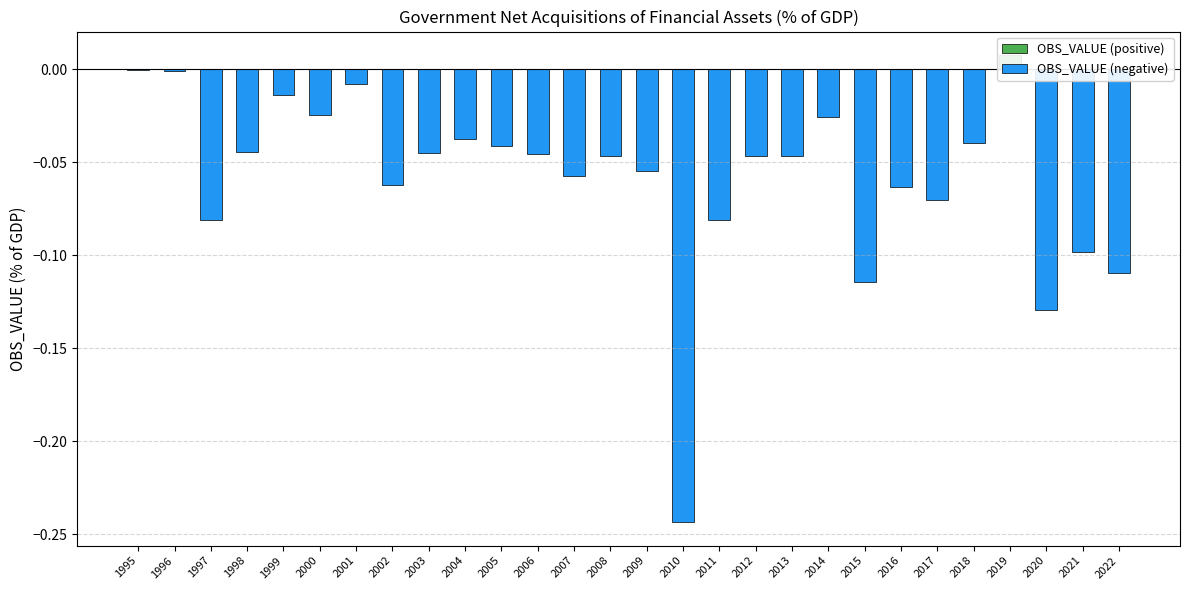

Rank the categories by OBS_VALUE (positive) value from highest to lowest.

2019, 1995, 1996, 1997, 1998, 1999, 2000, 2001, 2002, 2003, 2004, 2005, 2006, 2007, 2008, 2009, 2010, 2011, 2012, 2013, 2014, 2015, 2016, 2017, 2018, 2020, 2021, 2022